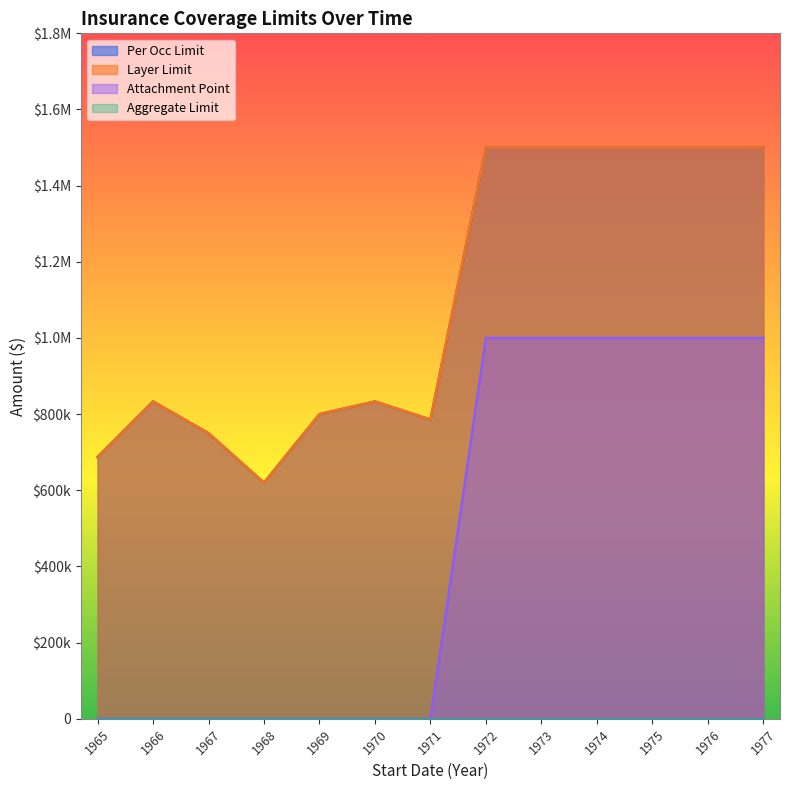

Which category has the highest value in the Aggregate Limit series?

1965